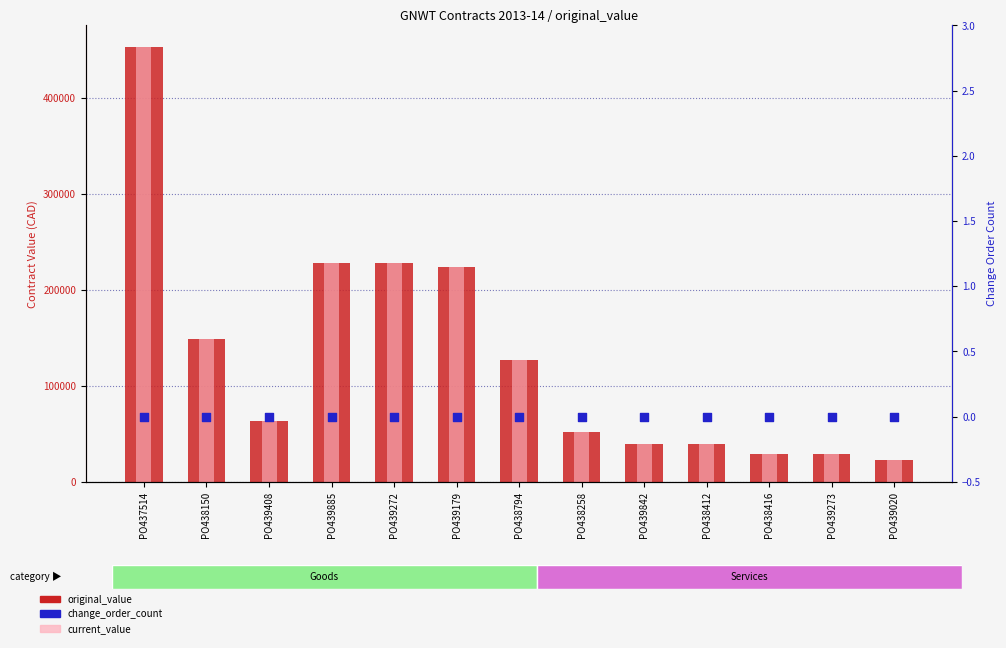

What are all the series names shown in the legend?

original_value, current_value, change_order_count